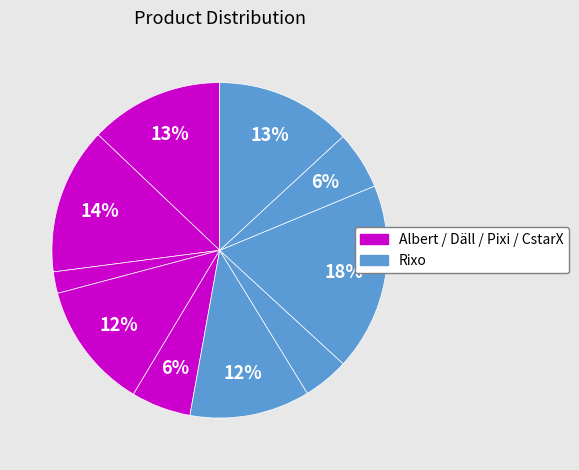

How many slices are in this pie chart?

10